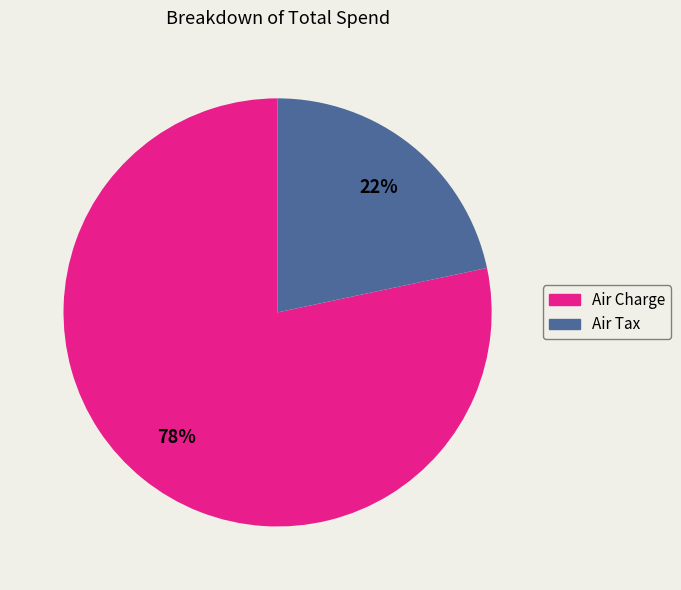

How many segments does this pie chart have?

2